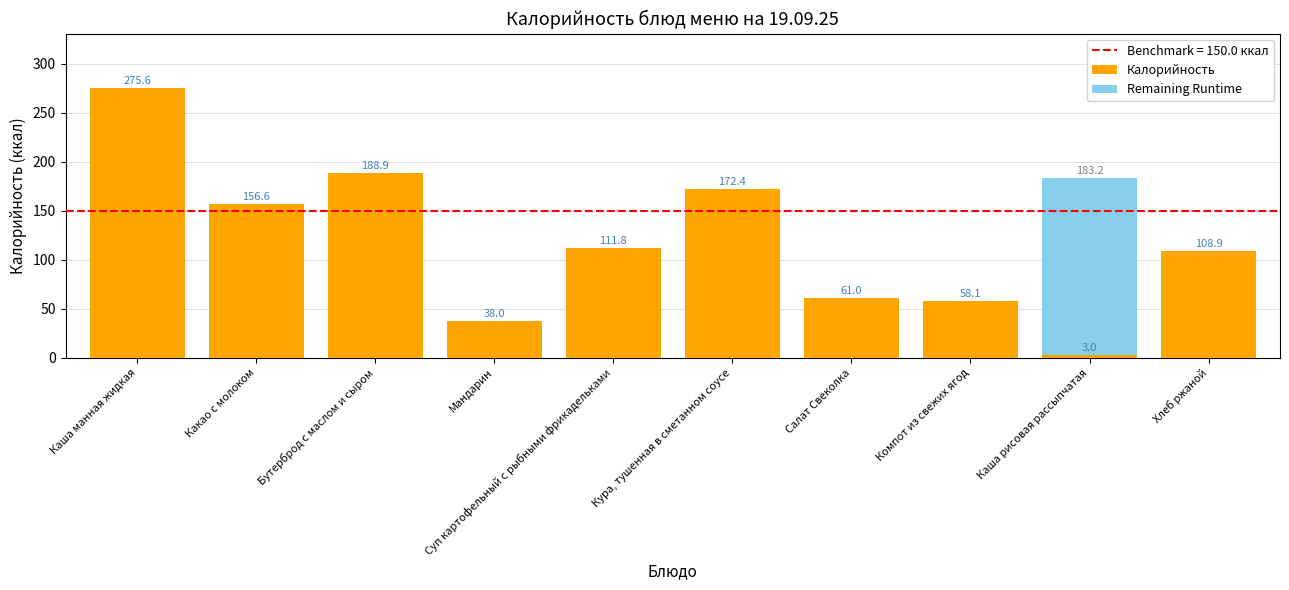

What is the total value across all series at Каша рисовая рассыпчатая?

183.2